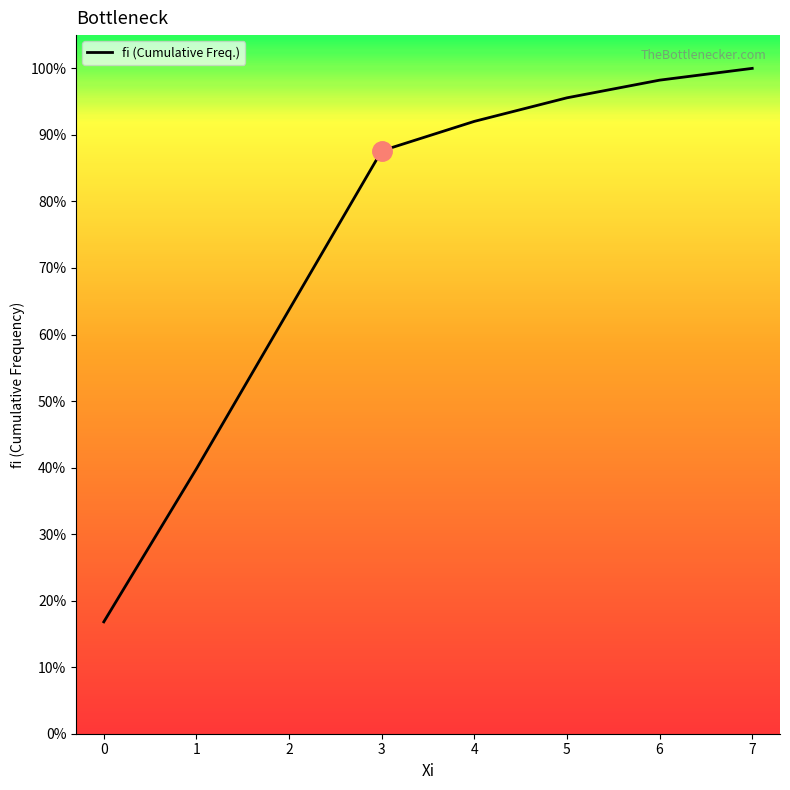

List the labels in order of value, largest first.

7, 6, 5, 4, 3, 2, 1, 0